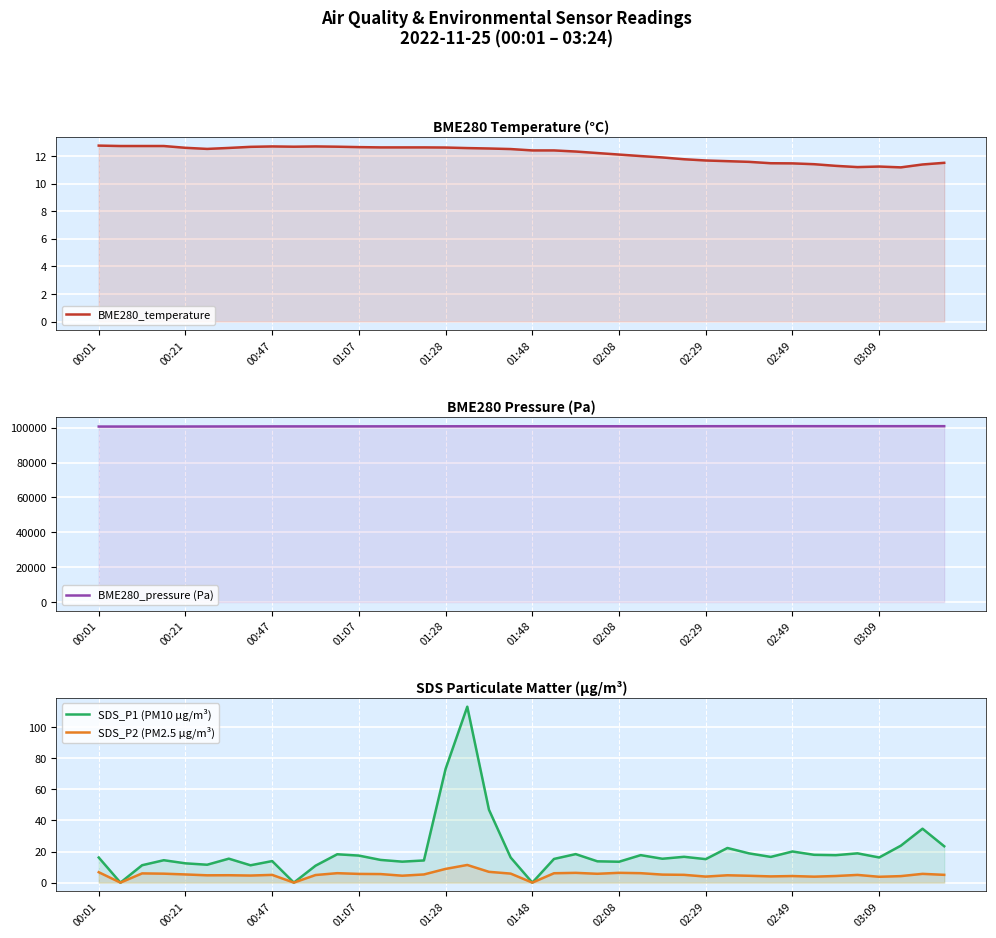

What is the value of the BME280_pressure (Pa) point at the 39th from the left?

100857.8